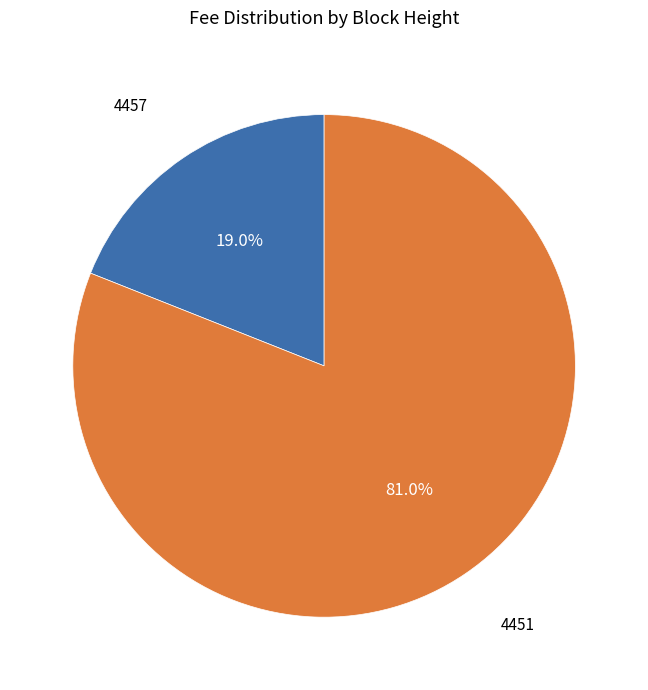

Is there a majority slice in this chart?

Yes